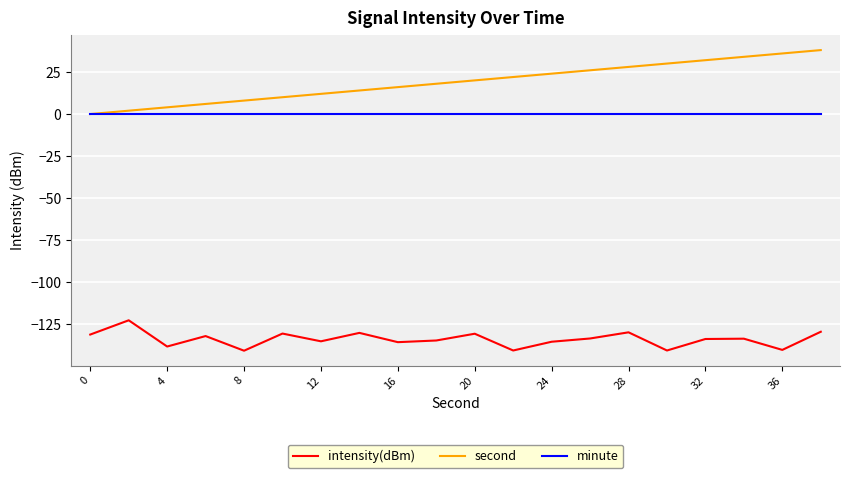

Does the chart have visible grid lines?

Yes